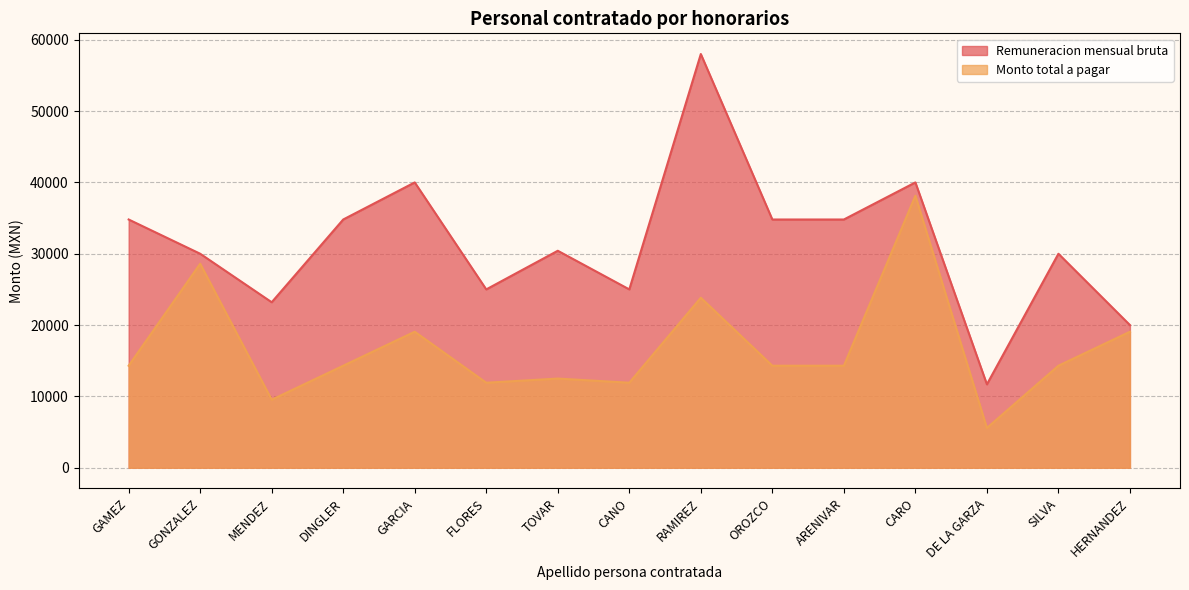

How many data points in Monto total a pagar are less than 14300?

6